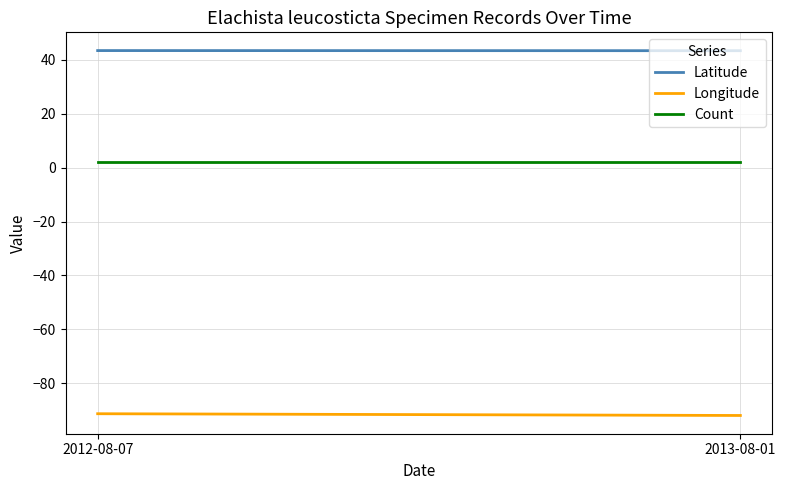

What is the highest value of the Count series?

2.0